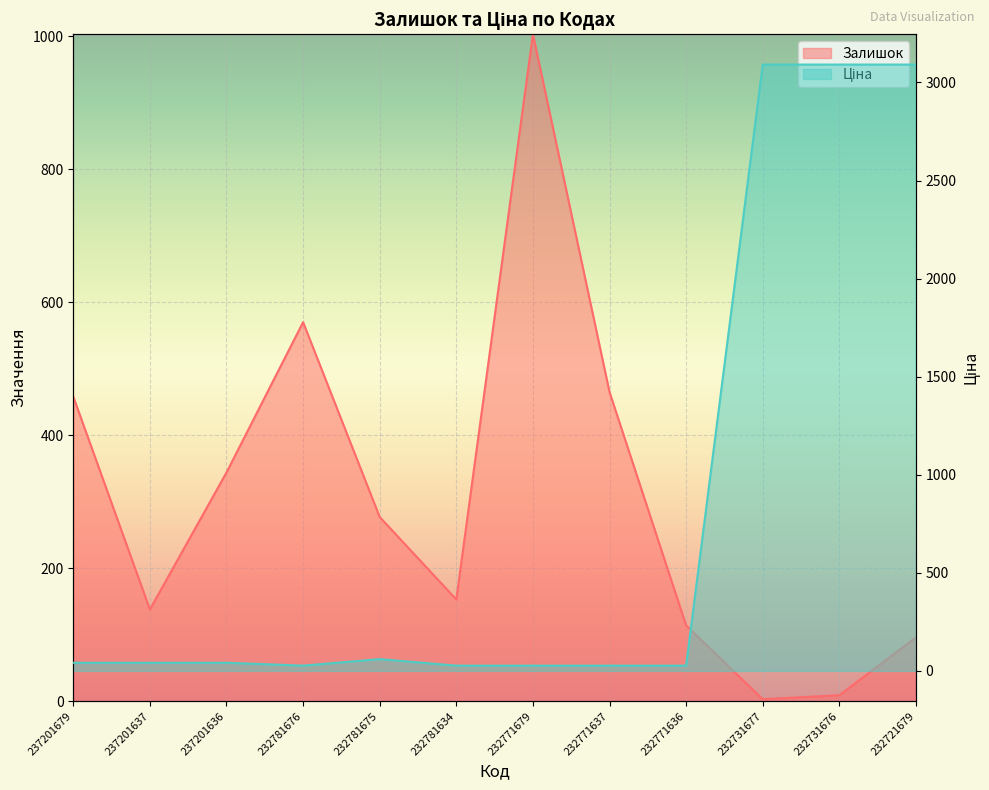

Reading left to right, extract all data points from this chart.

Залишок: 458.0	138.0	344.0	570.0	277.0	153.0	1003.0	465.0	114.0	3.0	9.0	96.0
Ціна: 41.5	41.5	41.5	27.0	60.0	27.0	27.0	27.0	27.0	3091.2	3091.2	3091.2